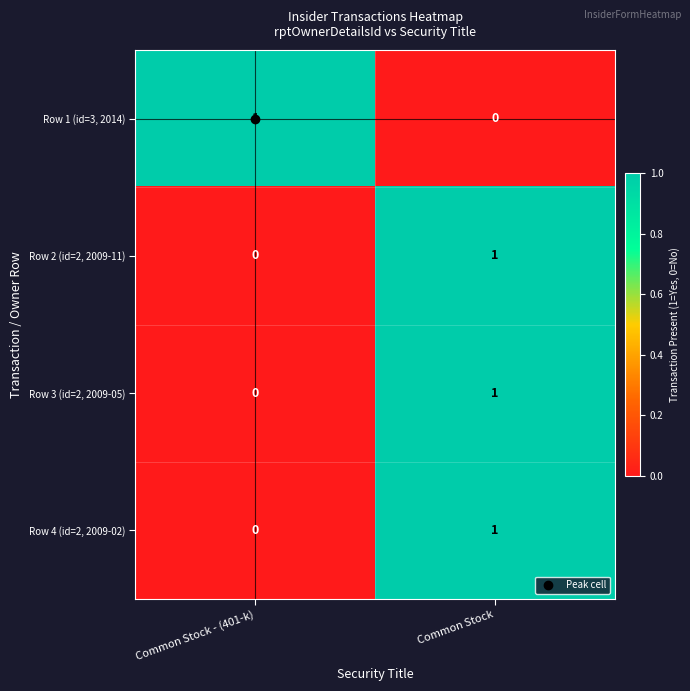

Which category has the highest value in the Row 4 (id=2, 2009-02) series?

Common Stock